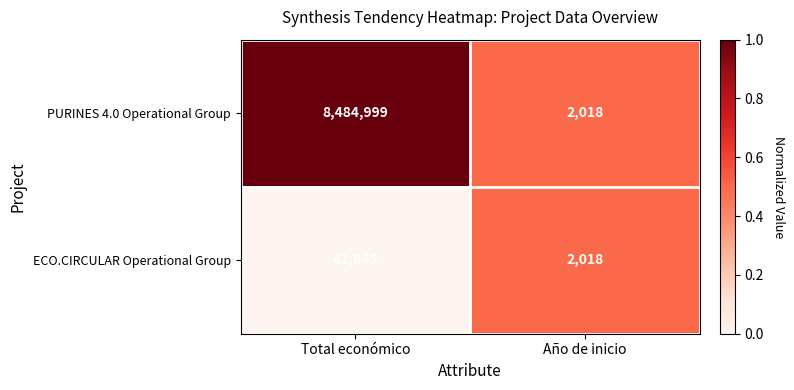

Is it true that PURINES 4.0 Operational Group equals 11497501 at Total económico?

False